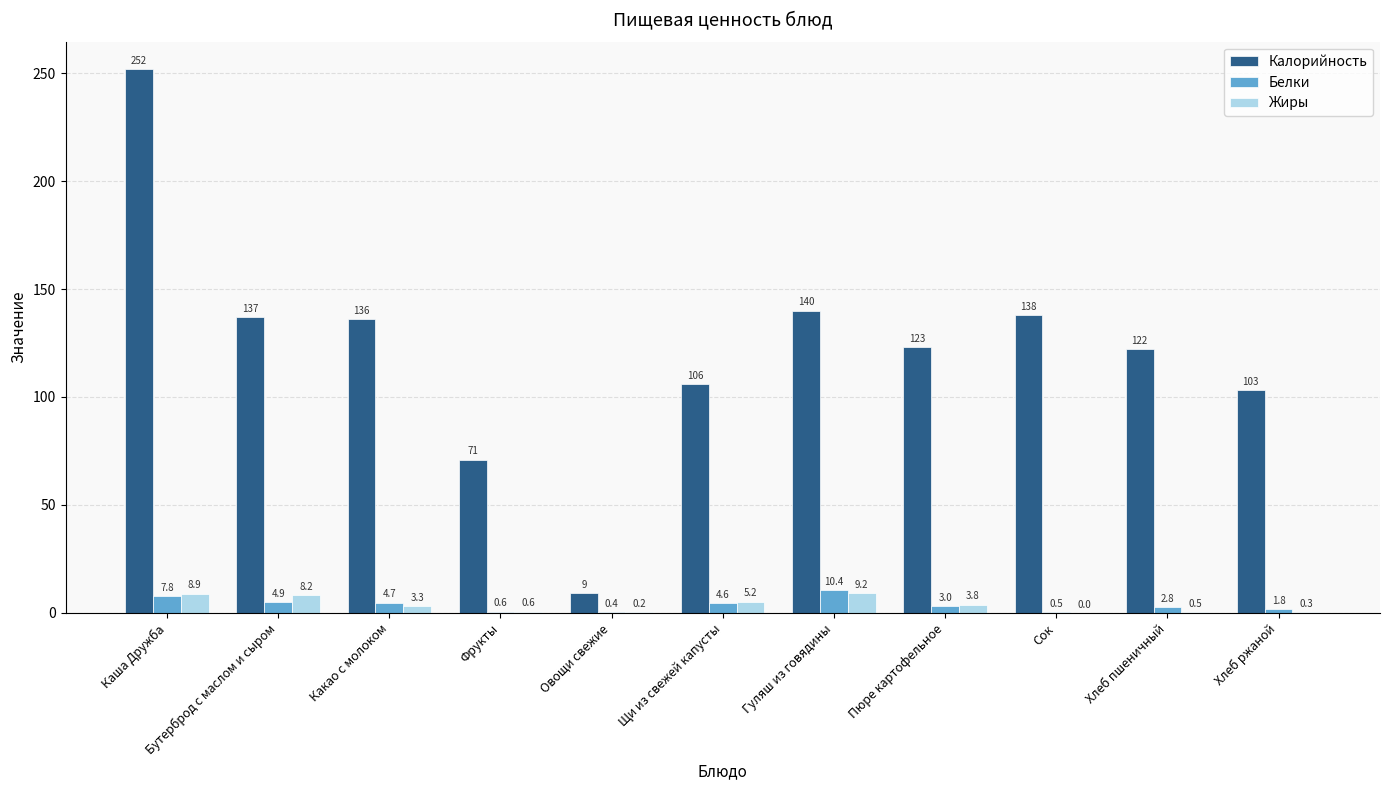

Which series changed the most between Овощи свежие and Пюре картофельное?

Калорийность